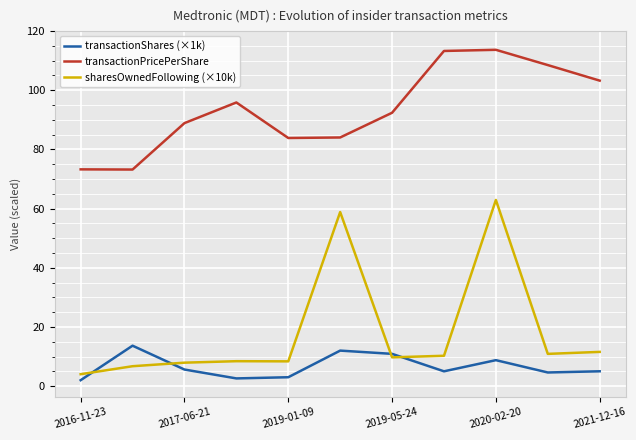

How many lines are shown in the chart?

3